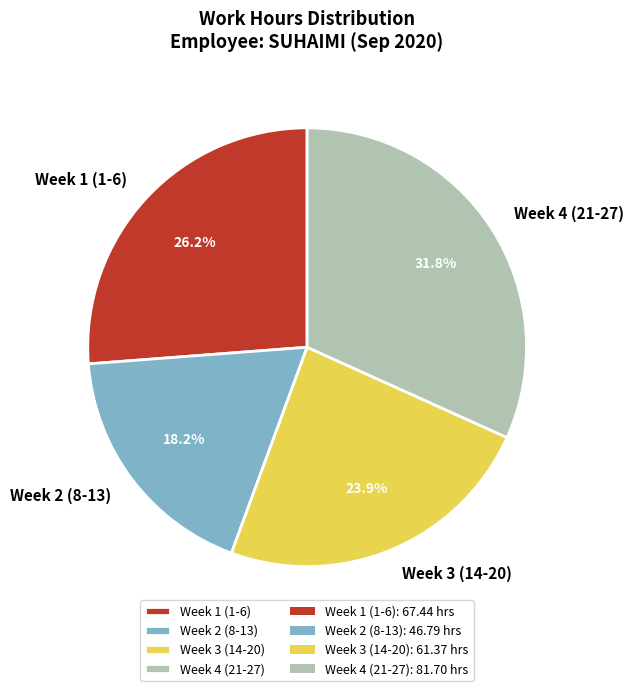

What is the ratio of the value at Week 4 (21-27) to the value at Week 1 (1-6)?

1.2